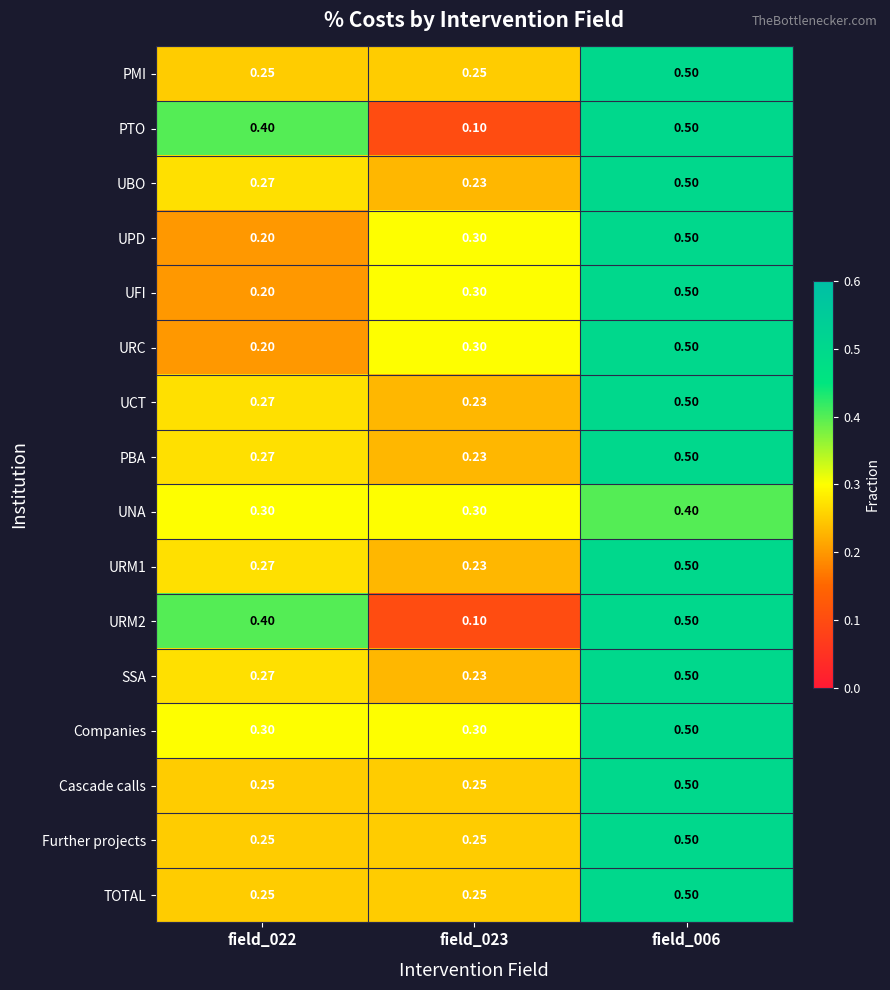

Which series has the largest total across all categories?

Companies